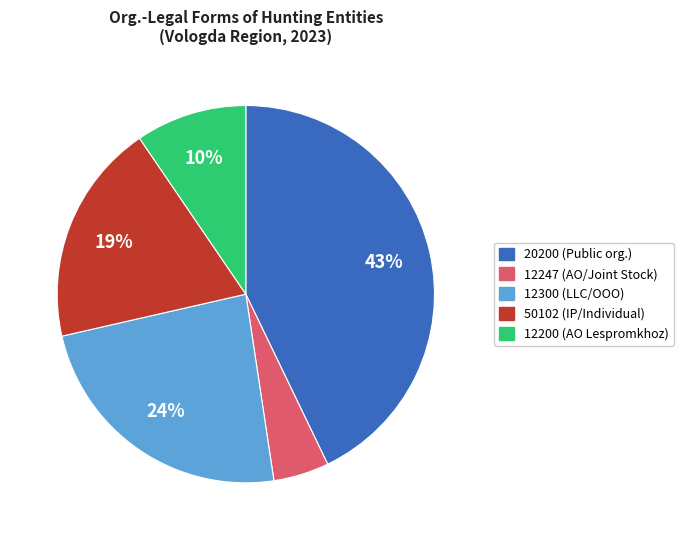

To the nearest percent, what percentage of the pie is 12200?

10%